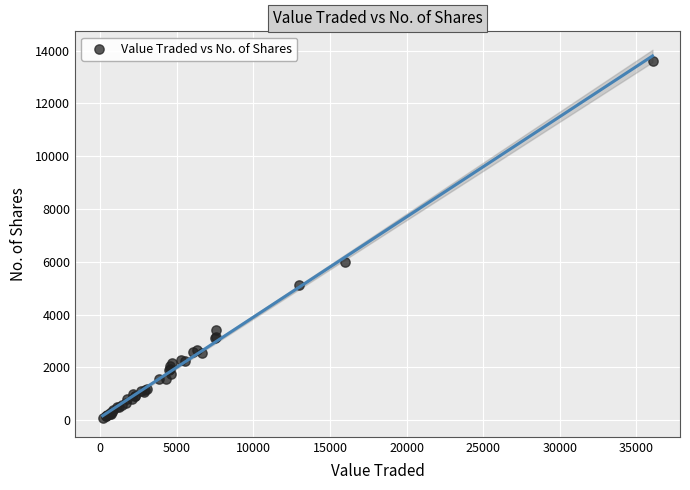

What Y value in the scatter plot is closest to 6832?

6005